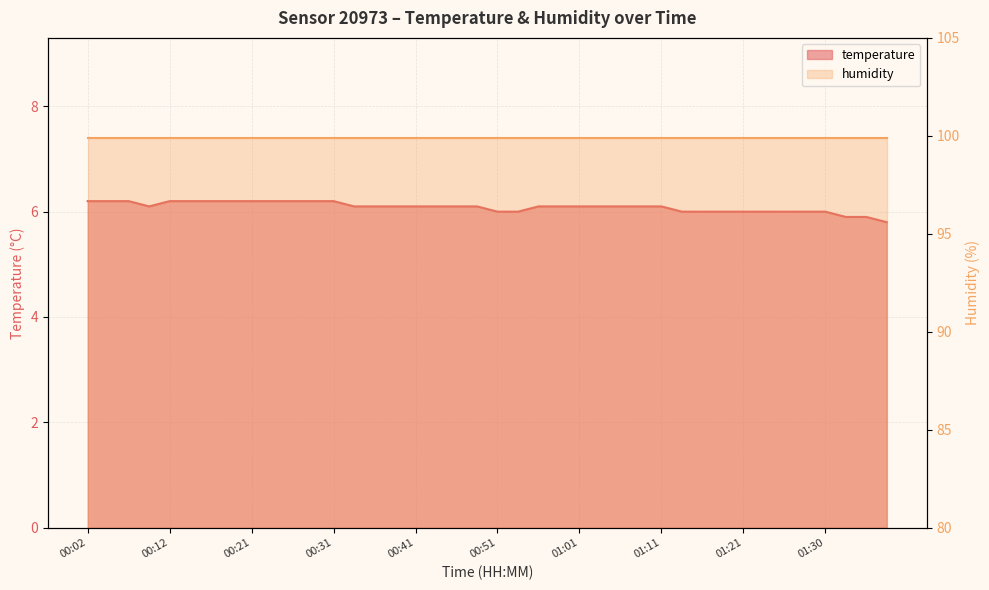

Reading left to right, extract all data points from this chart.

00:02=6.2	00:04=6.2	00:07=6.2	00:09=6.1	00:12=6.2	00:14=6.2	00:17=6.2	00:19=6.2	00:21=6.2	00:24=6.2	00:26=6.2	00:29=6.2	00:31=6.2	00:34=6.1	00:36=6.1	00:39=6.1	00:41=6.1	00:44=6.1	00:46=6.1	00:49=6.1	00:51=6.0	00:53=6.0	00:56=6.1	00:58=6.1	01:01=6.1	01:03=6.1	01:06=6.1	01:08=6.1	01:11=6.1	01:13=6.0	01:16=6.0	01:18=6.0	01:21=6.0	01:23=6.0	01:25=6.0	01:28=6.0	01:30=6.0	01:33=5.9	01:35=5.9	01:38=5.8